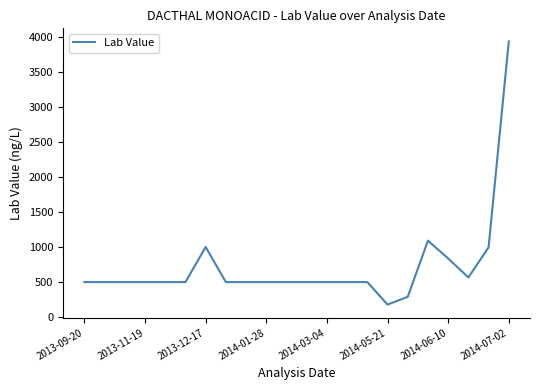

What is the maximum value shown in the chart?

3930